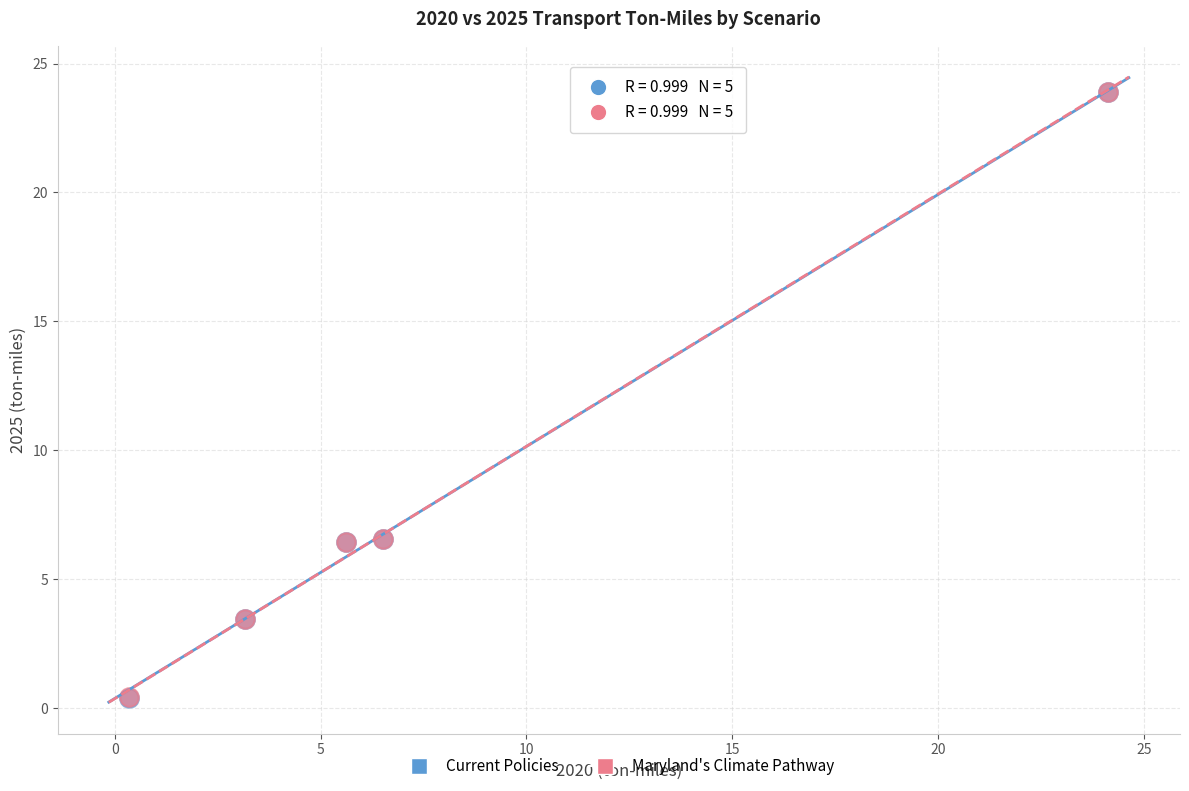

Which series has the widest spread of Y values?

Maryland's Climate Pathway